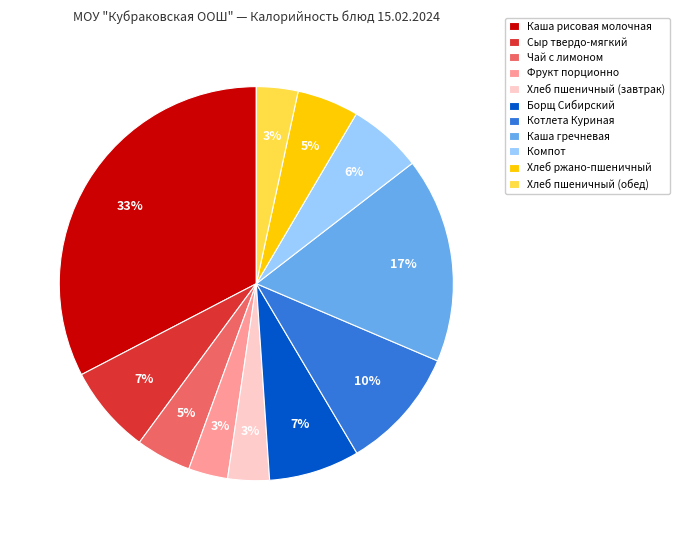

Is Сыр твердо-мягкий the majority of the pie?

No